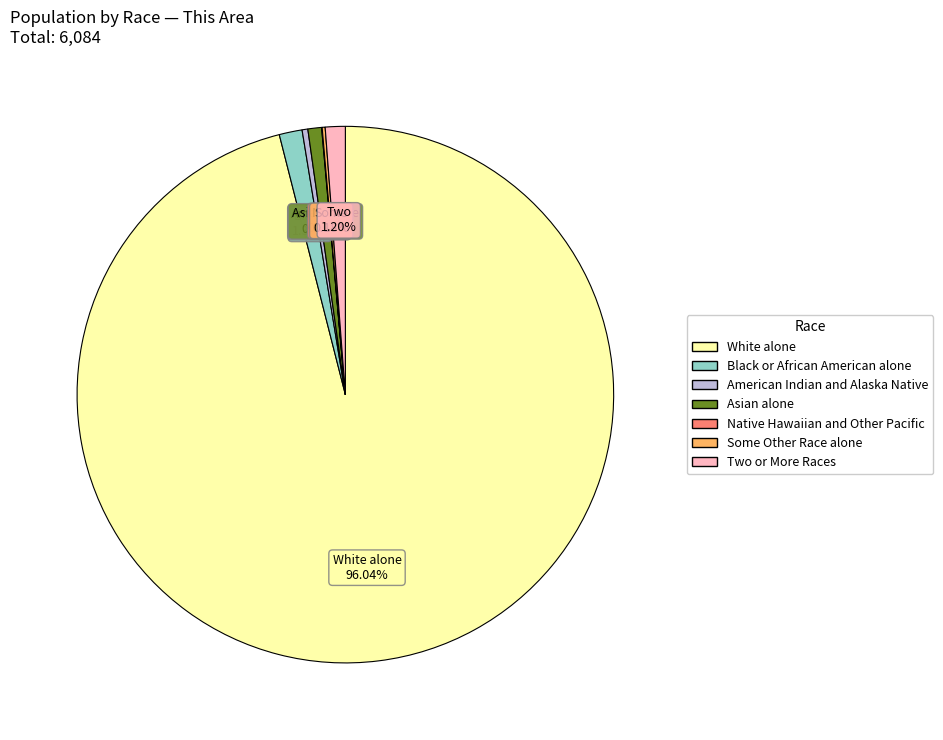

What is the ratio of the value at American Indian and Alaska Native to the value at Two or More Races?

0.3